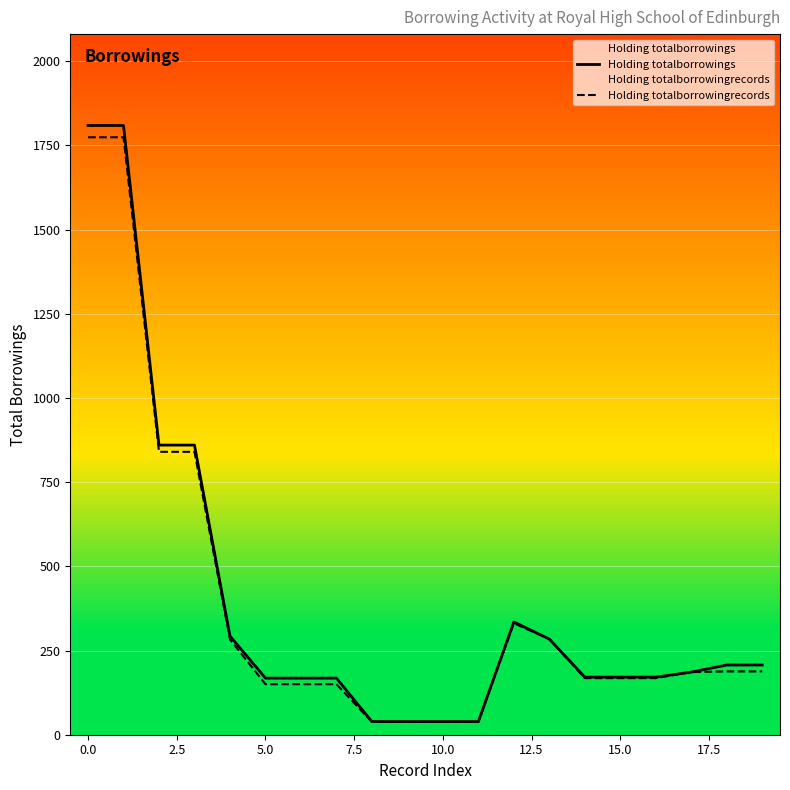

Rank the series by their average value, from highest to lowest.

Holding totalborrowings, Holding totalborrowingrecords